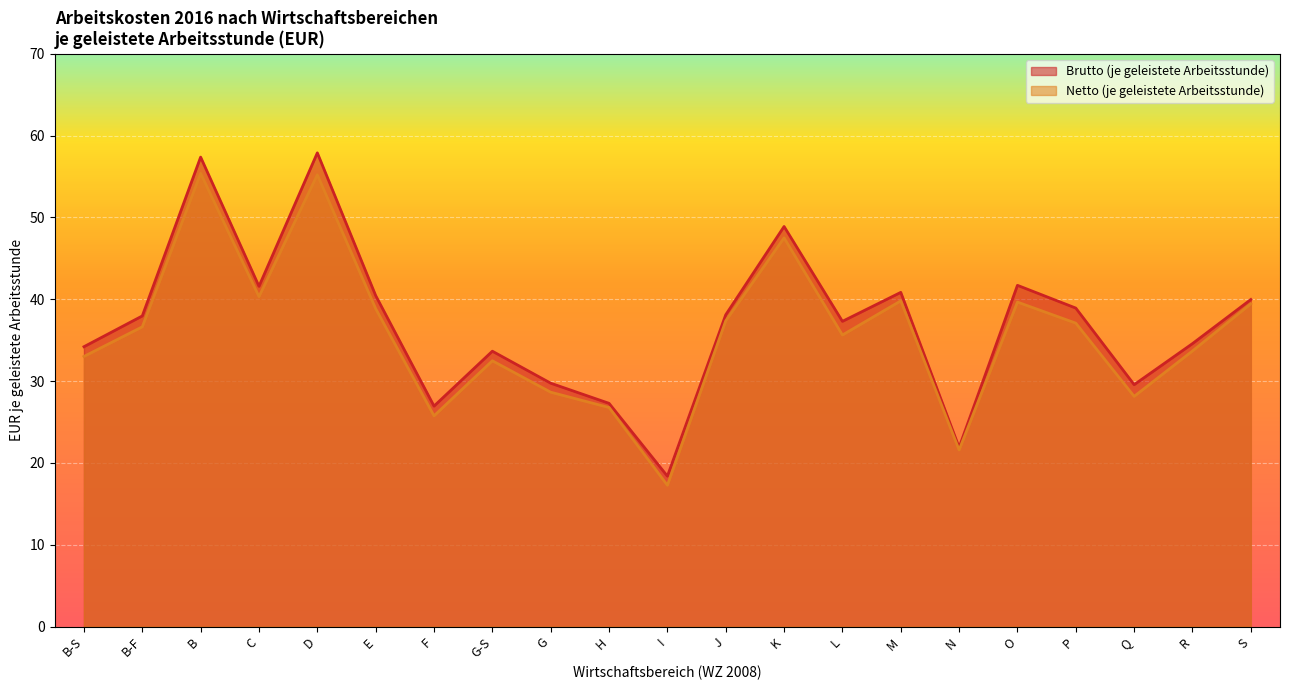

What position from the left is F?

7